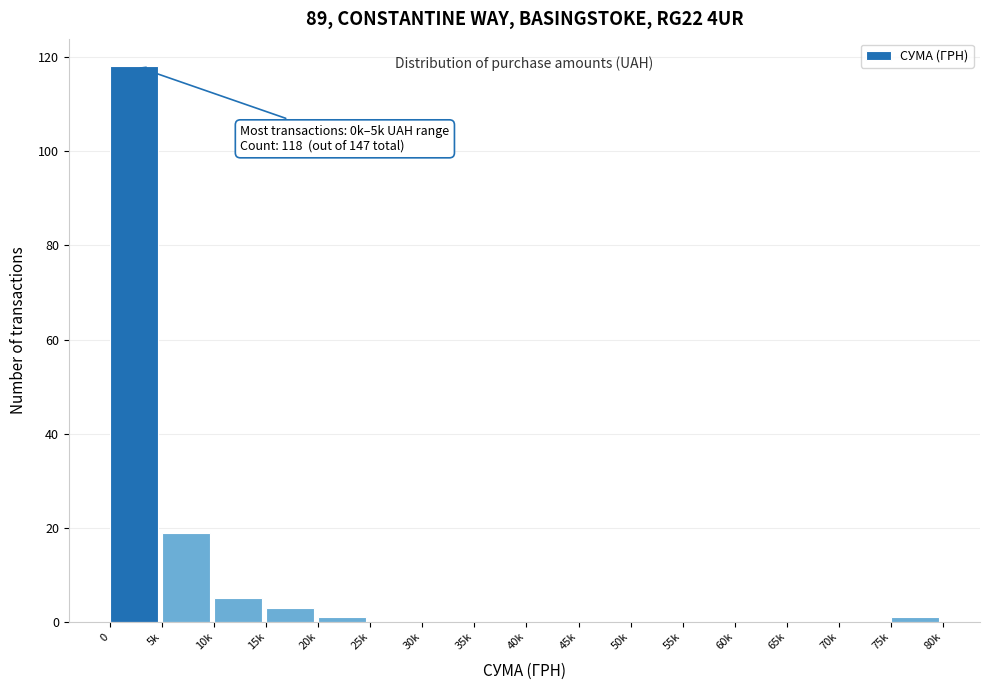

Reading right to left, list all the values displayed in this chart.

75k=1	70k=0	65k=0	60k=0	55k=0	50k=0	45k=0	40k=0	35k=0	30k=0	25k=0	20k=1	15k=3	10k=5	5k=19	0=118